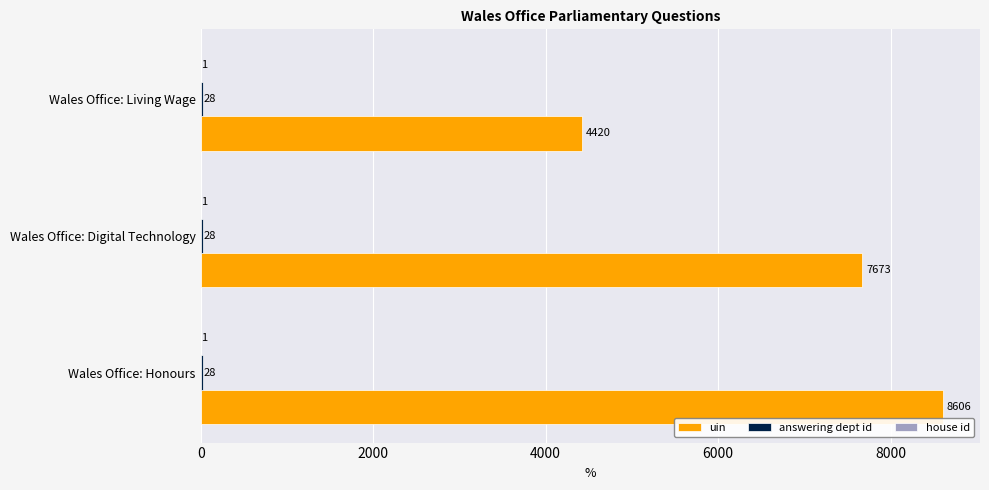

Read the uin value at Wales Office: Digital Technology, to the nearest 100.

7700